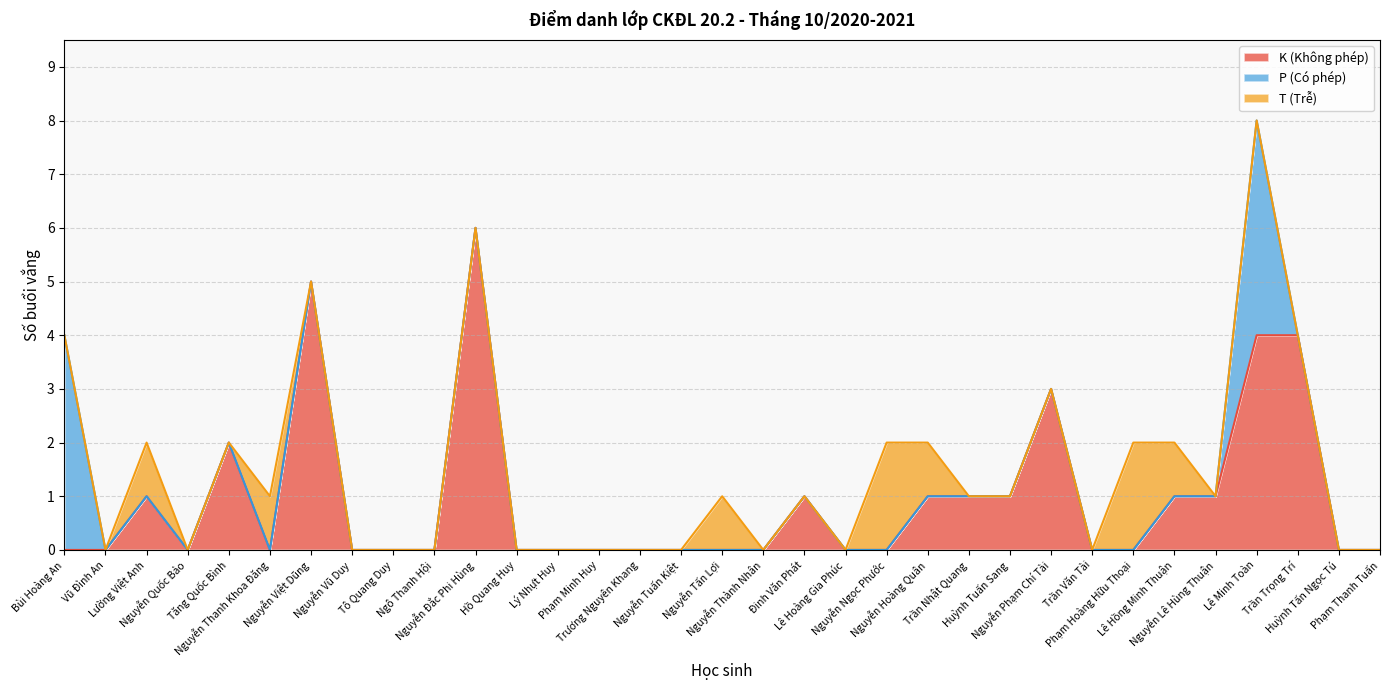

The value of P (Có phép) at Nguyễn Hoàng Quân is -2. True or false?

False